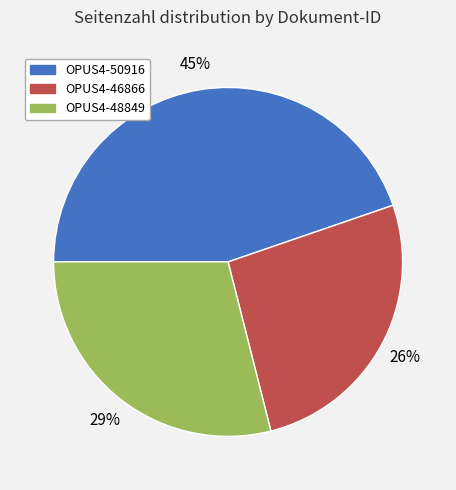

Is it true that OPUS4-50916 is 58% of the pie?

False